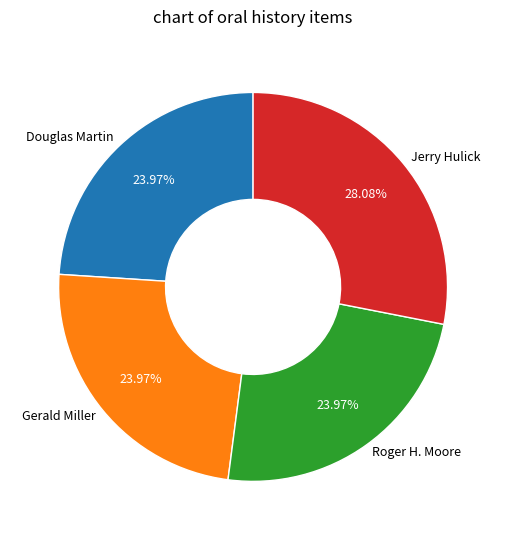

To the nearest percent, what portion does Gerald Miller represent?

24%